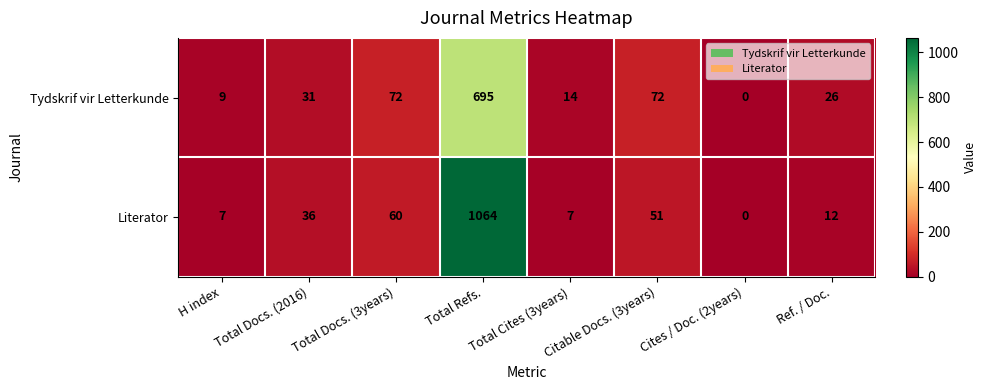

At which label is Literator closest to 532?

Total Docs. (3years)